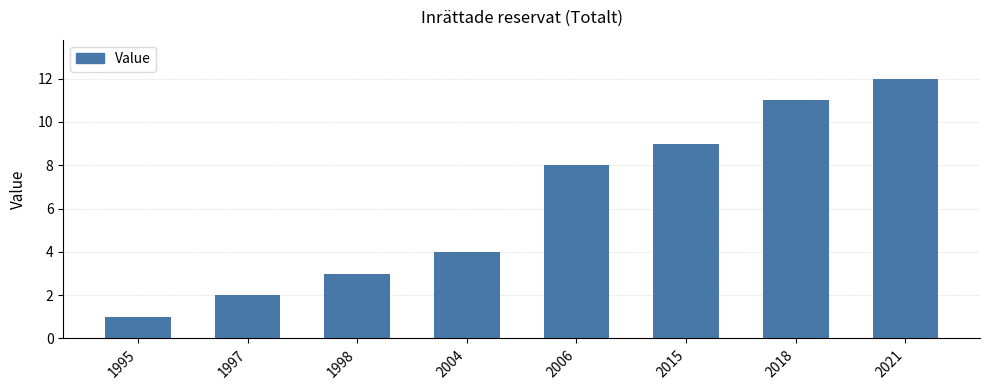

How many values are below 8?

4